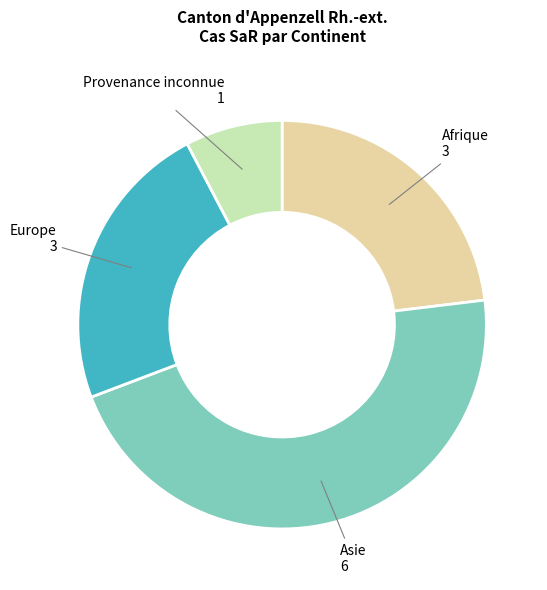

Is there any slice that represents more than half of the pie?

No